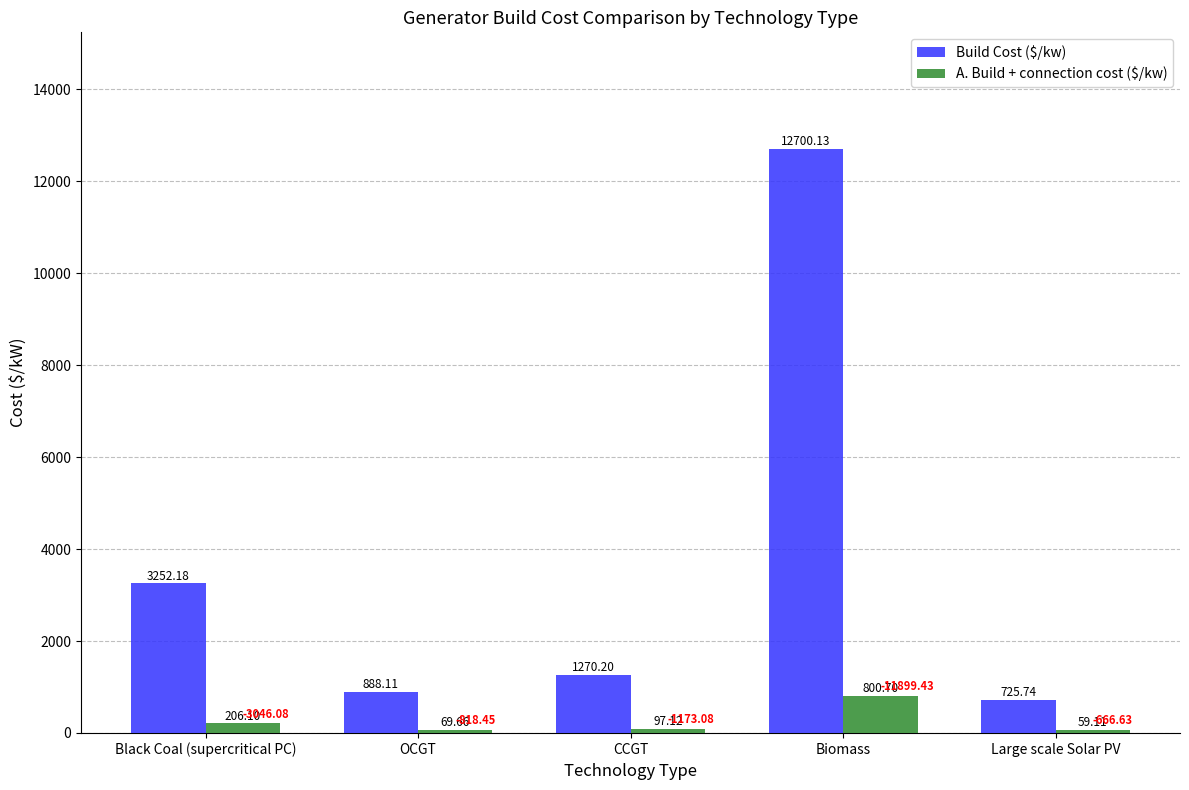

How many data points in Build Cost ($/kw) are above 1270?

3